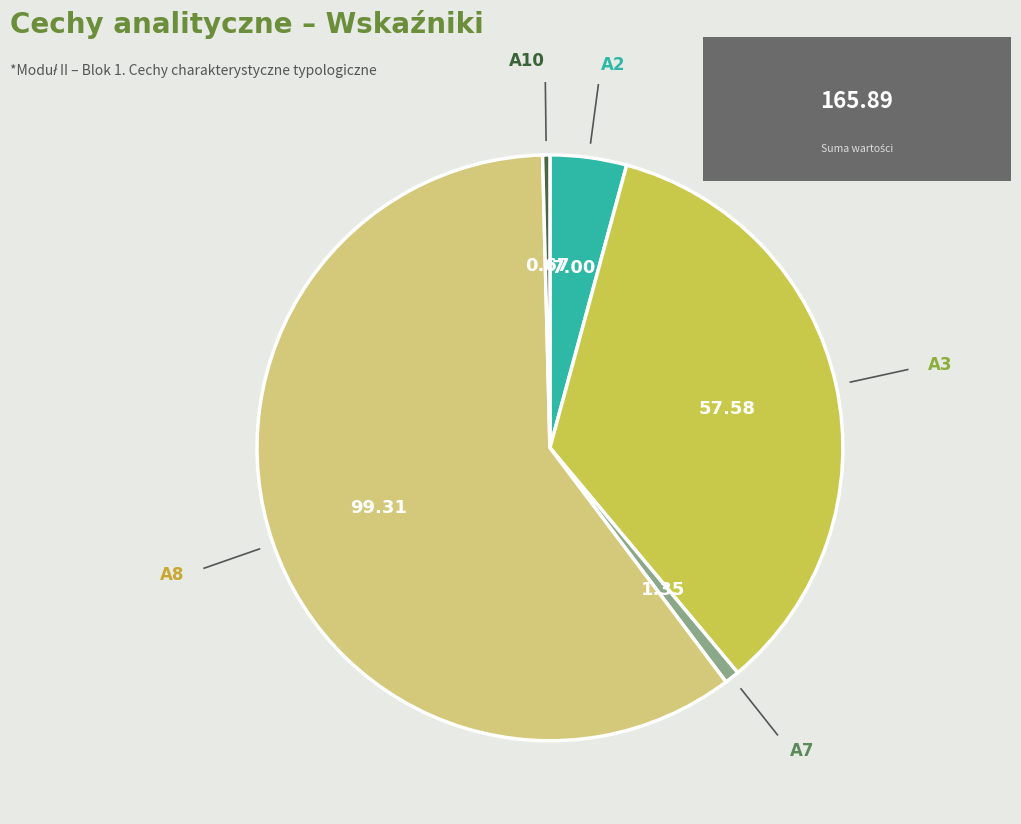

What is the ratio of the value at A8 to the value at A2?

14.2